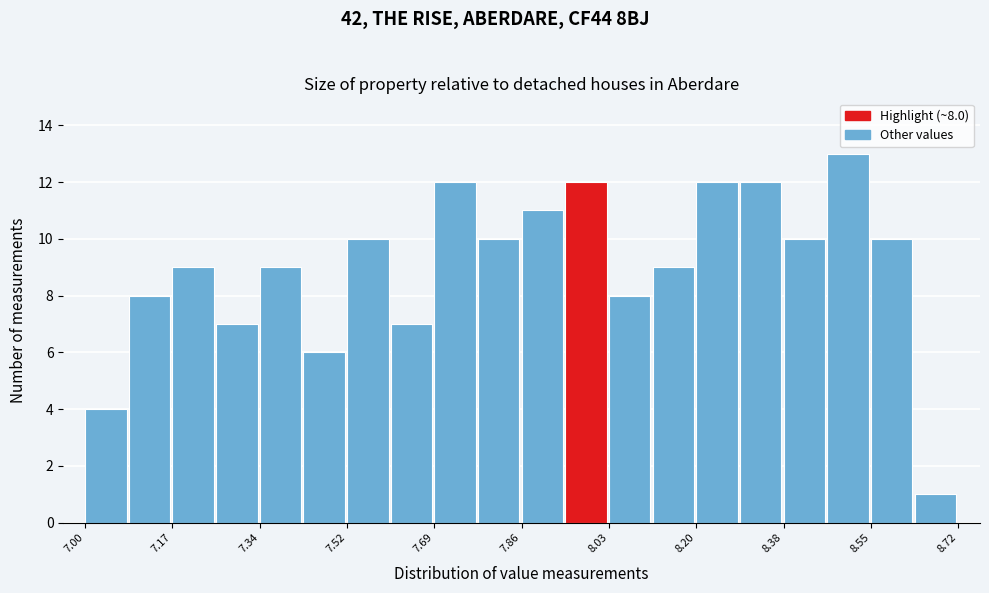

Which range on the x-axis has the tallest bar?

8.462 to 8.548